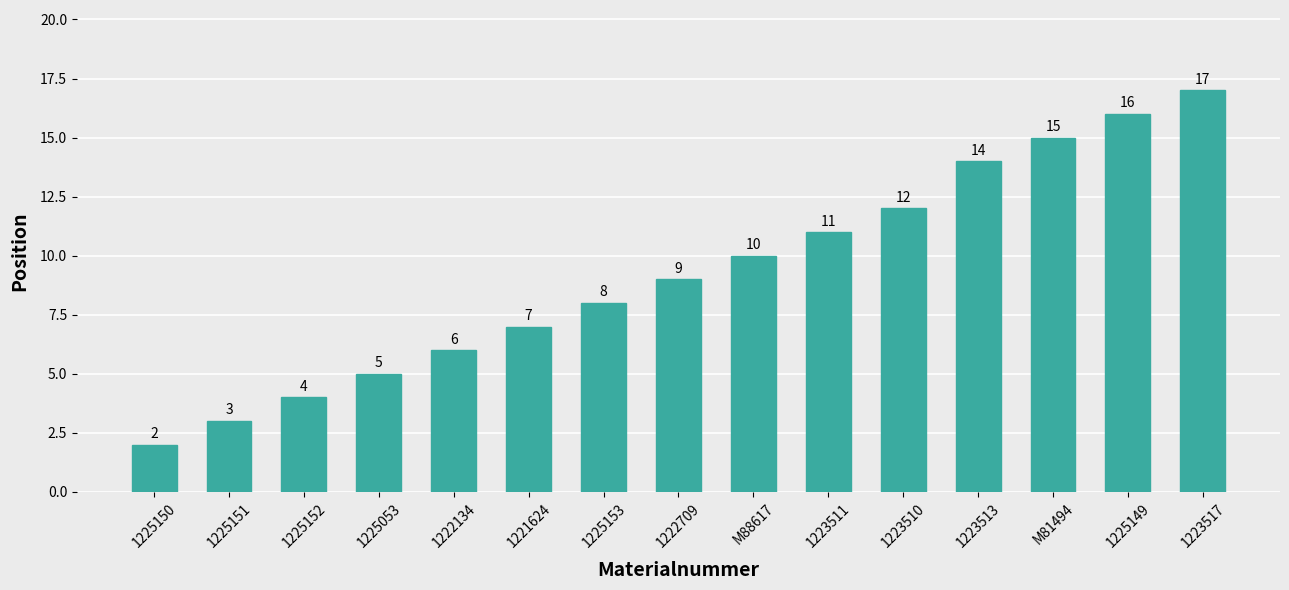

What is the approximate value at 1225152, to the nearest 5?

5